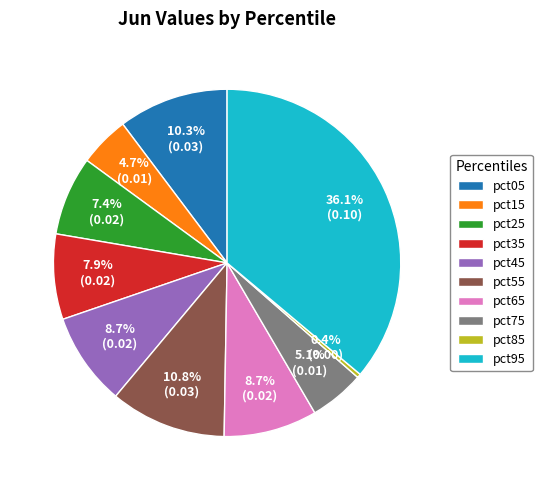

To the nearest percent, what portion does pct45 represent?

9%